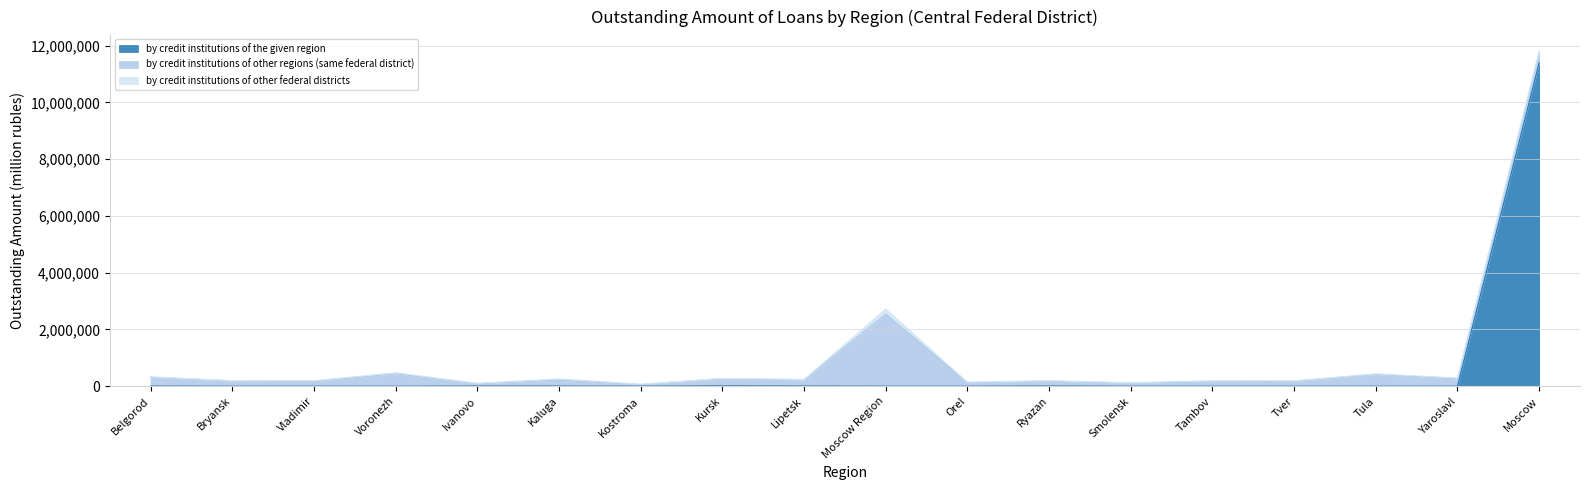

How many categories are shown in the chart?

18